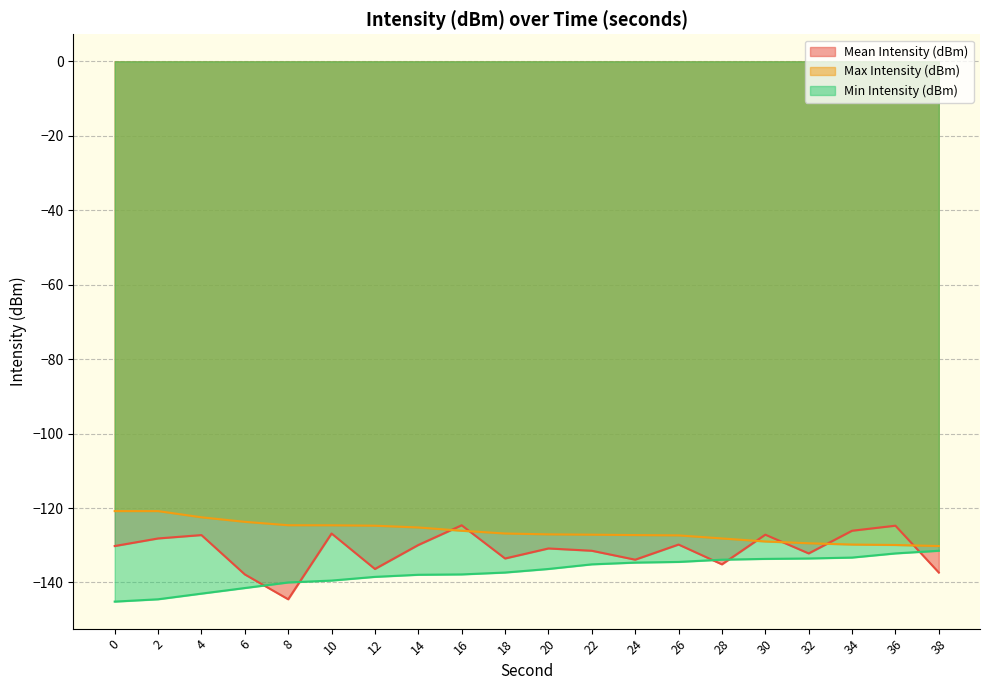

Between 4 and 26, which is larger?

4